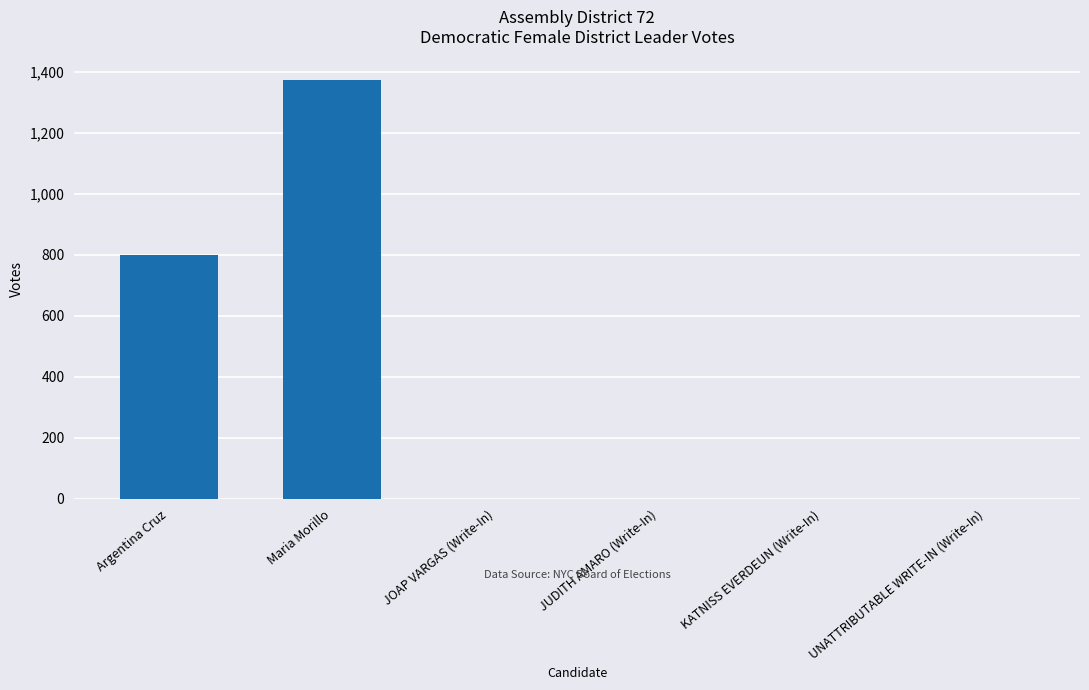

Is it true that the value at Argentina Cruz is 799?

True